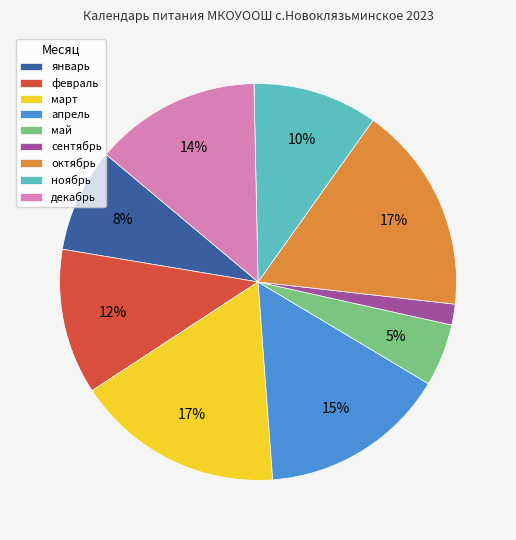

What is the smallest slice in the pie chart?

сентябрь